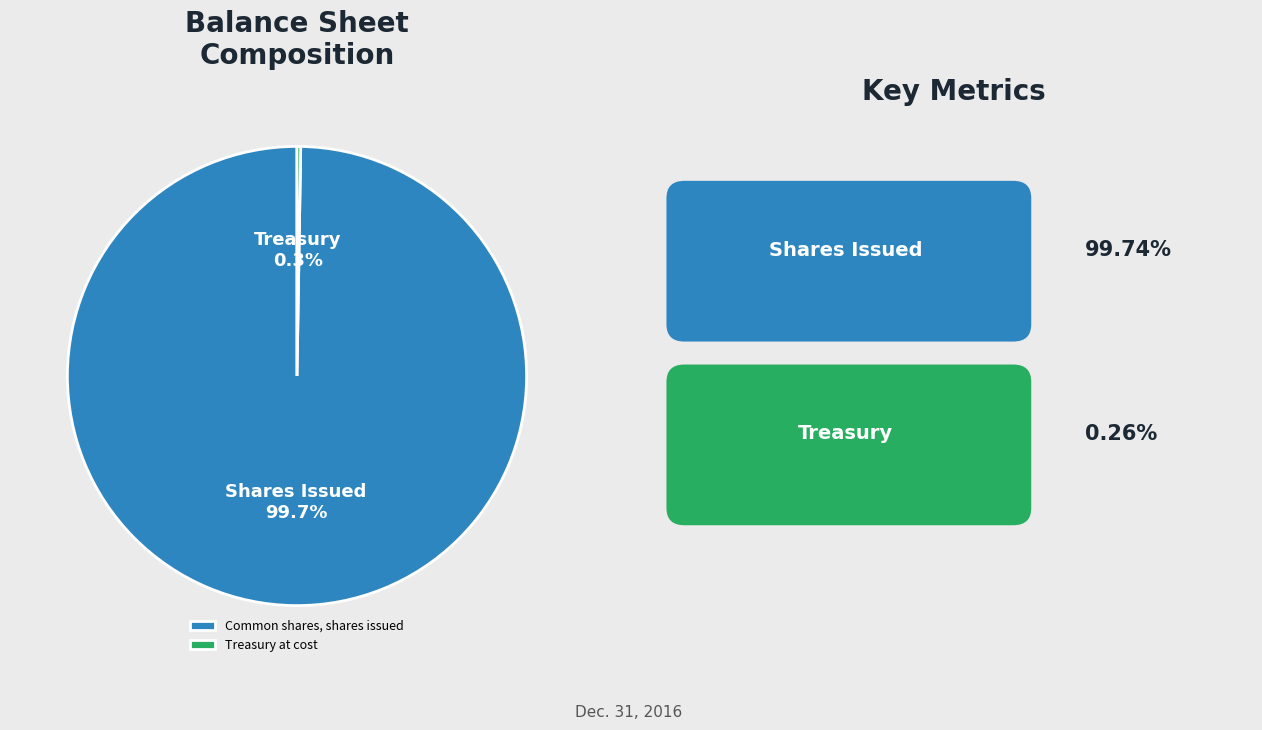

What is the largest slice in the pie chart?

Common shares, shares issued